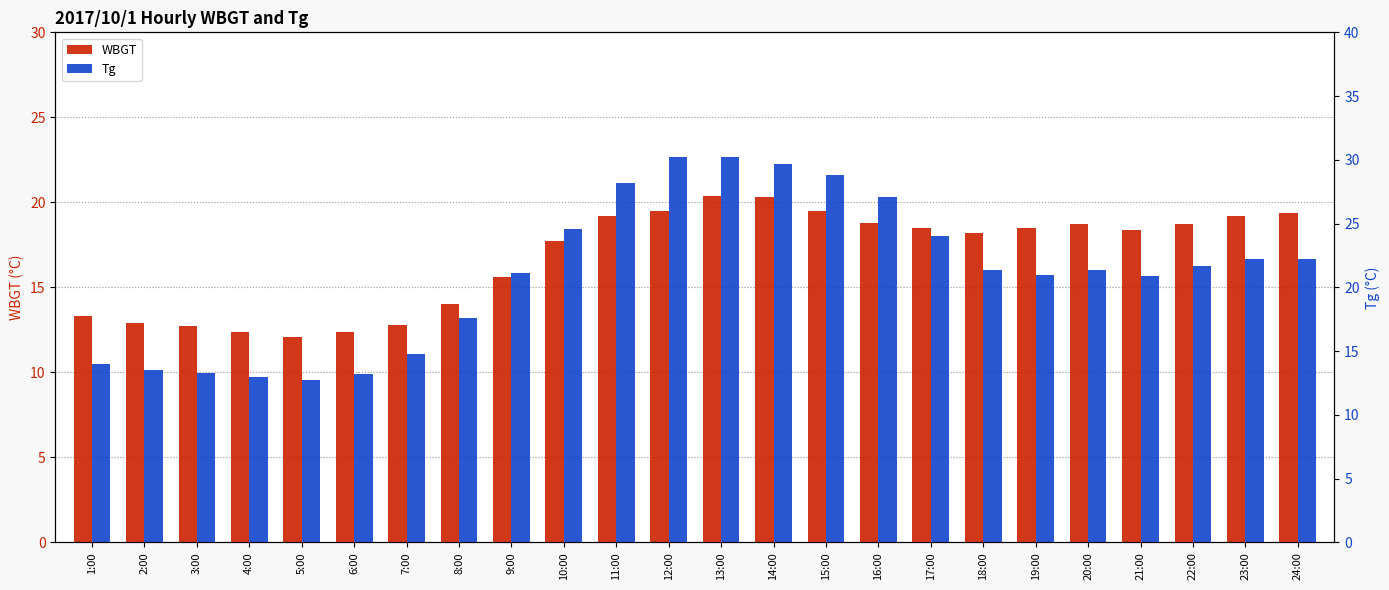

What is the difference between the Tg values at 16:00 and 6:00?

13.9